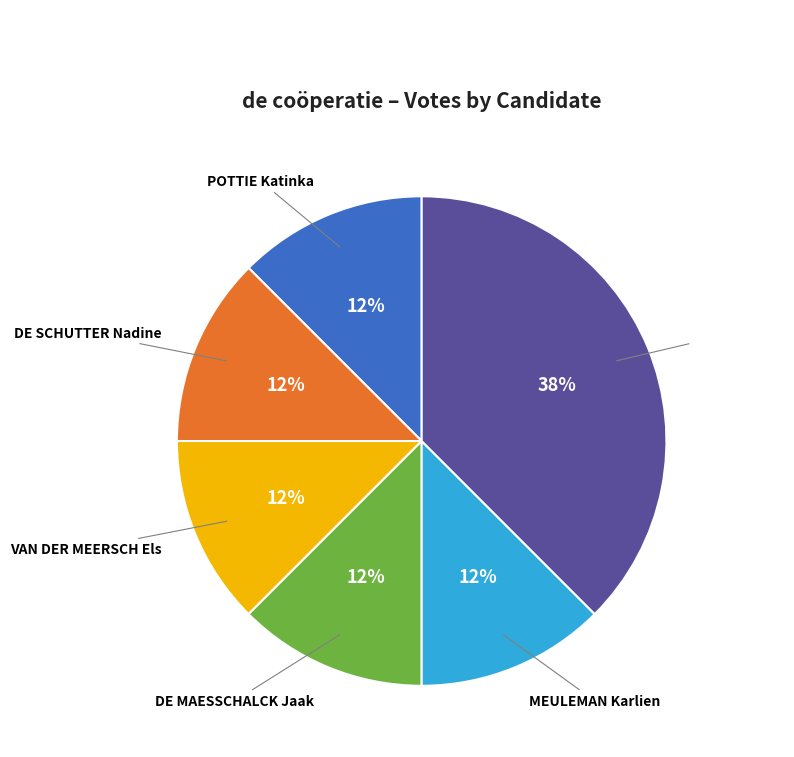

To the nearest percent, what is the average slice percentage?

17%